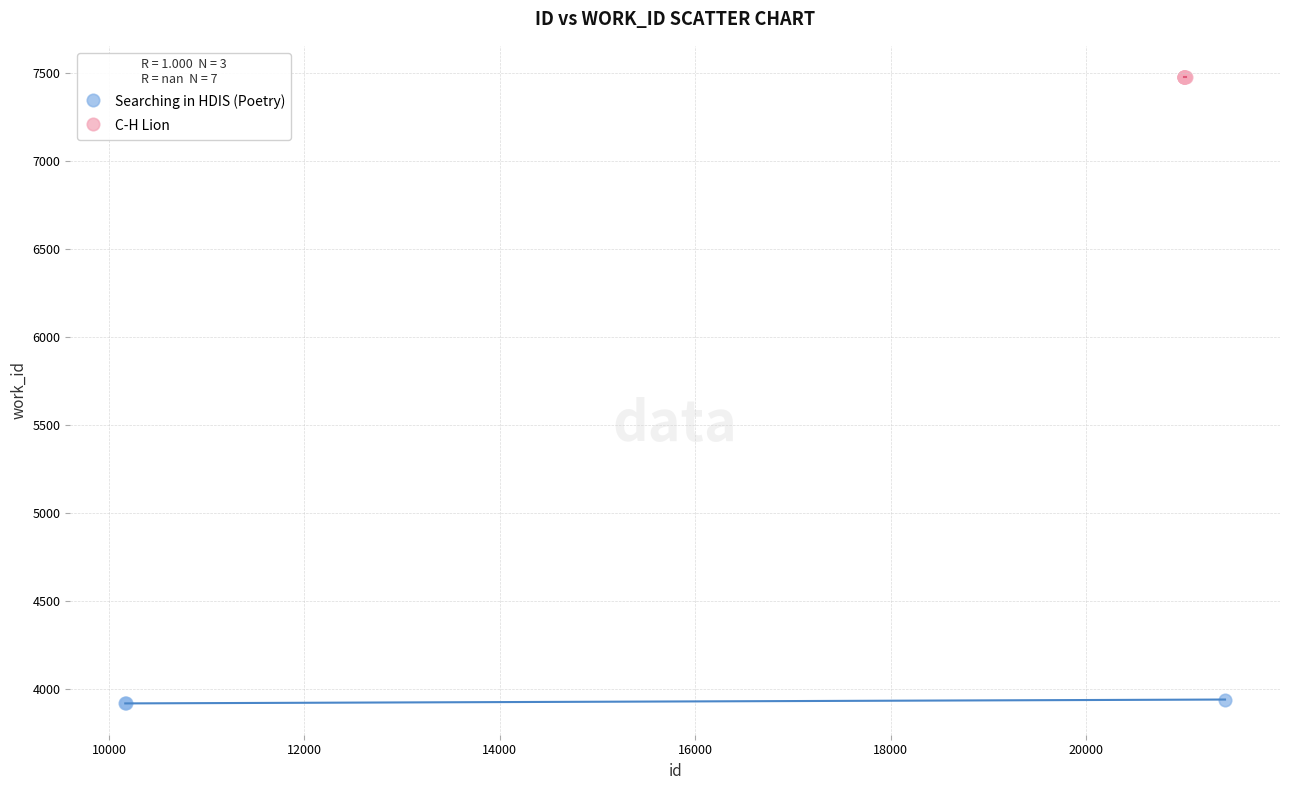

Which series reaches the maximum Y coordinate?

C-H Lion